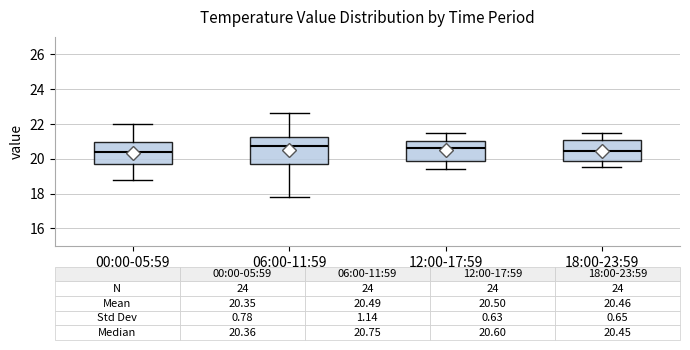

Comparing the boxes themselves (not the whiskers), which one is the tallest?

06:00-11:59